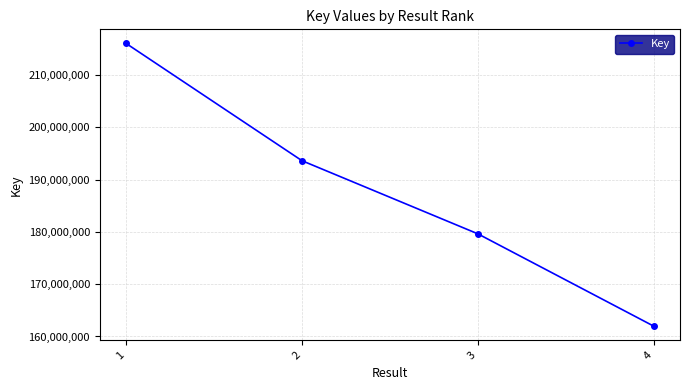

What is the difference between the maximum and second lowest values?

36402594